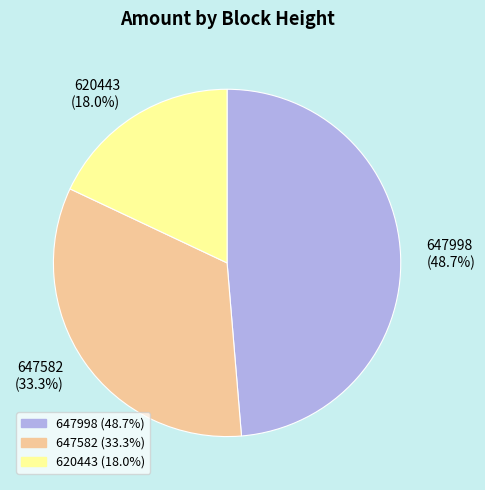

Which category has the biggest portion of the pie?

647998